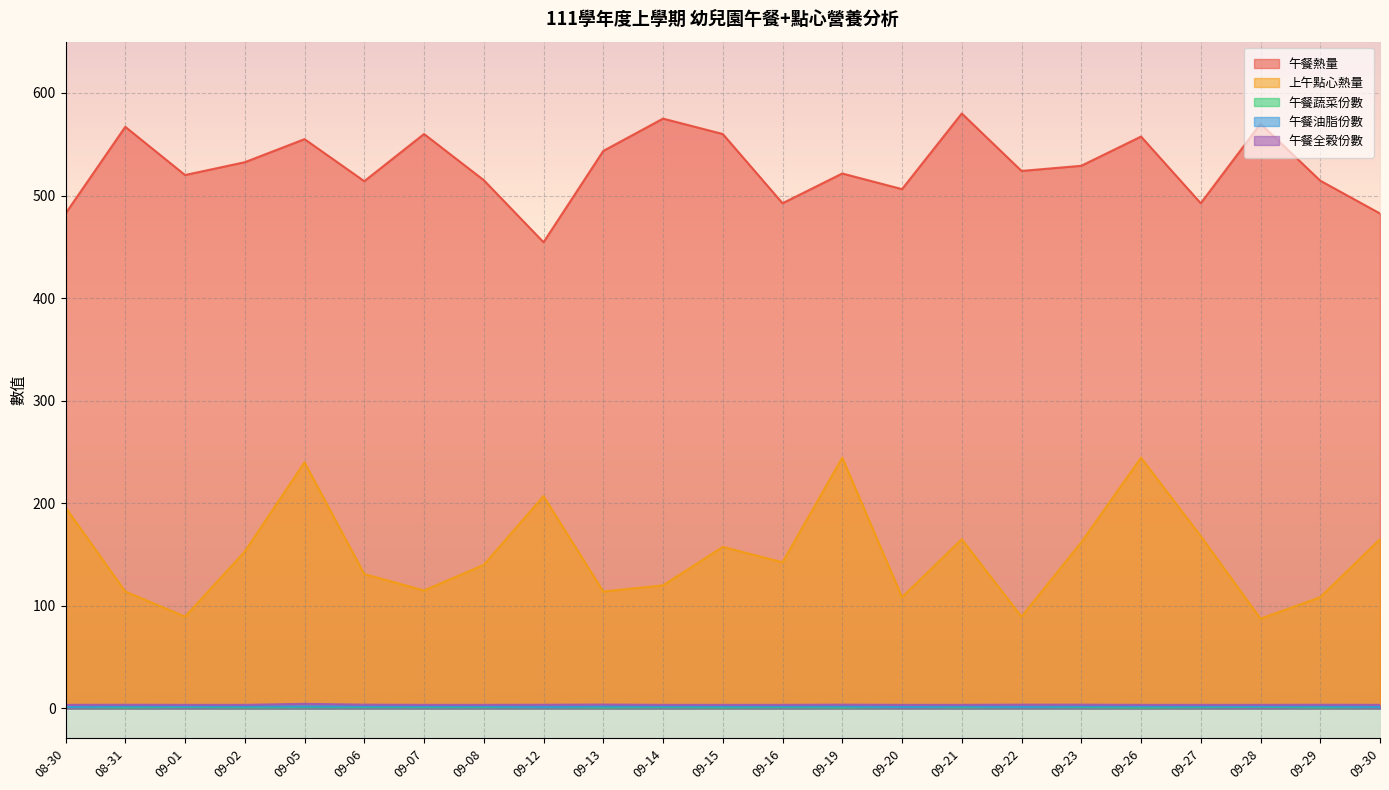

What position from the right is 09-12?

15